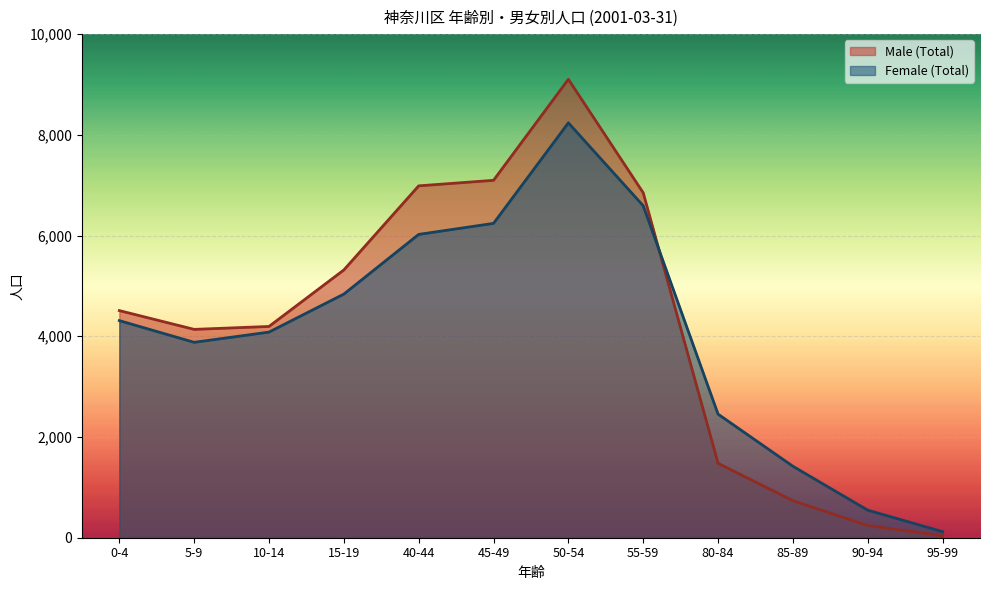

What is the average value of the Male (Total) series?

4224